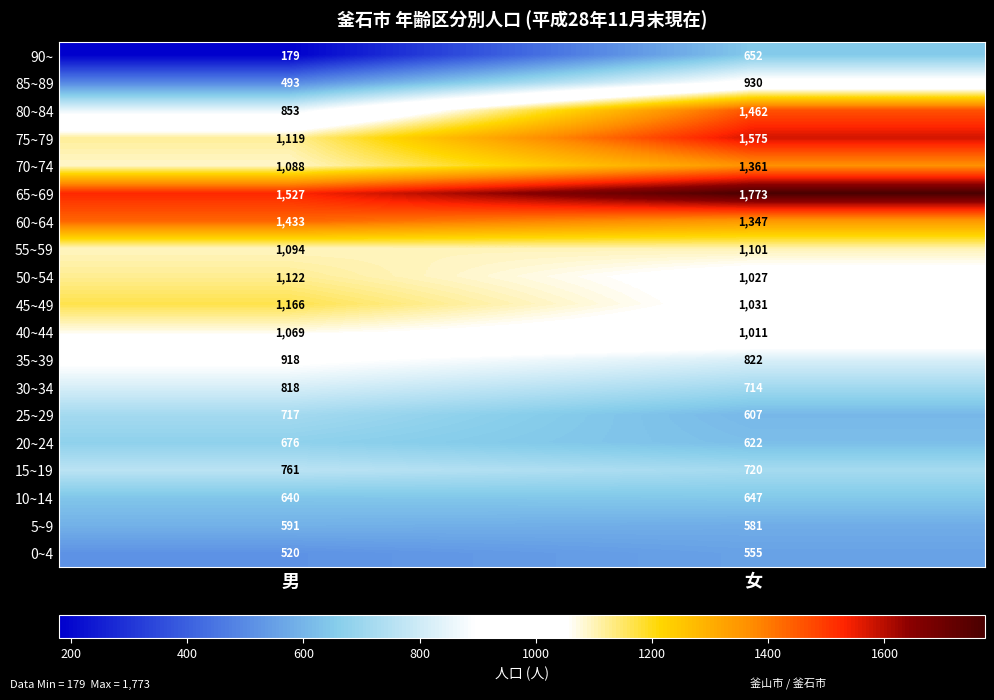

At which category is the sum across all series the highest?

女